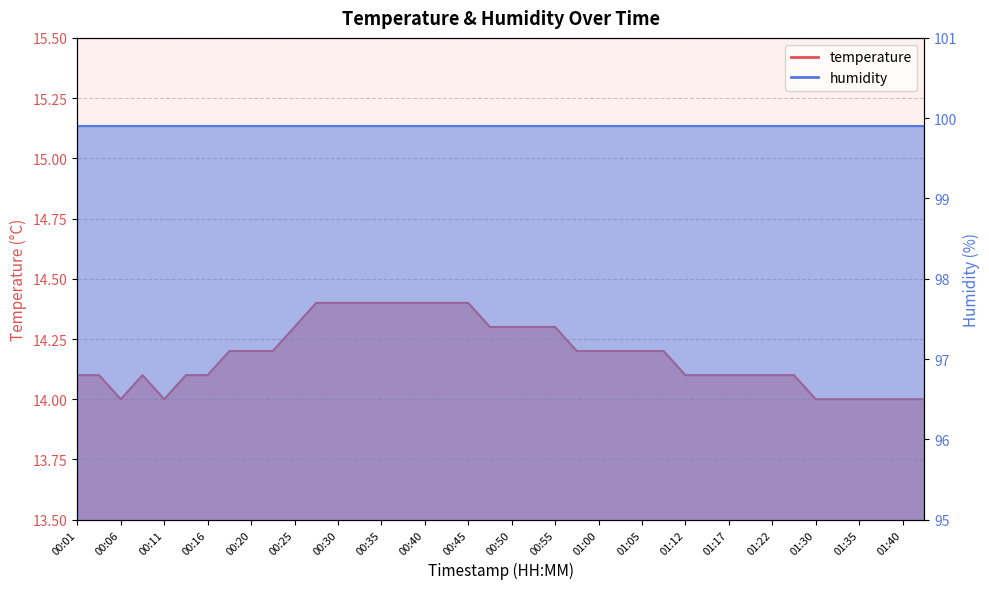

What is the greatest value displayed?

14.4